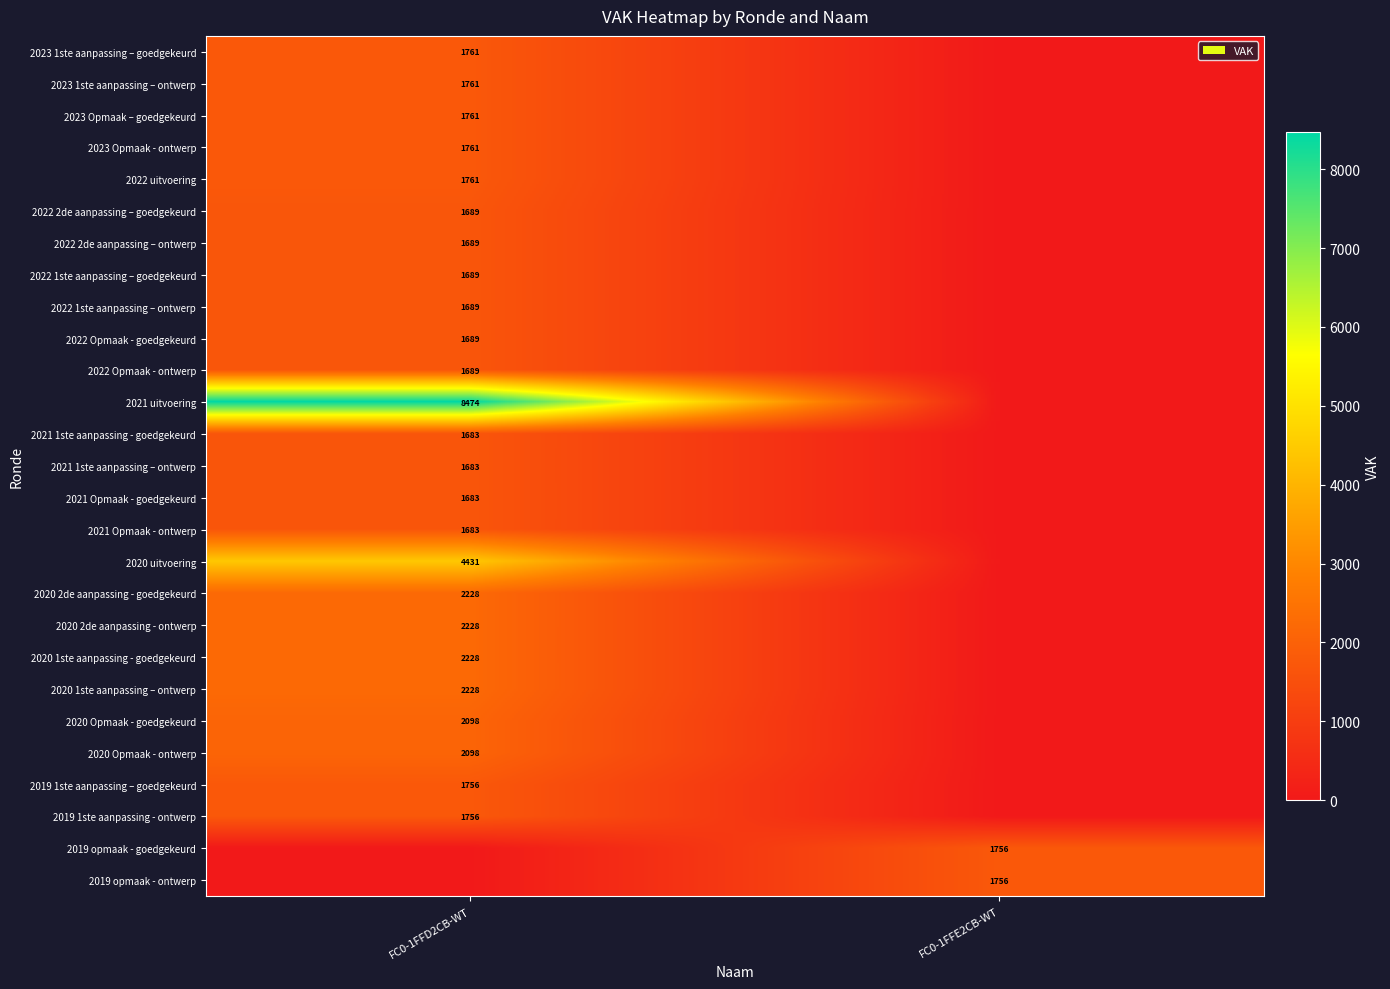

Is it true that 2022 2de aanpassing – ontwerp equals 1689 at FC0-1FFD2CB-WT?

True